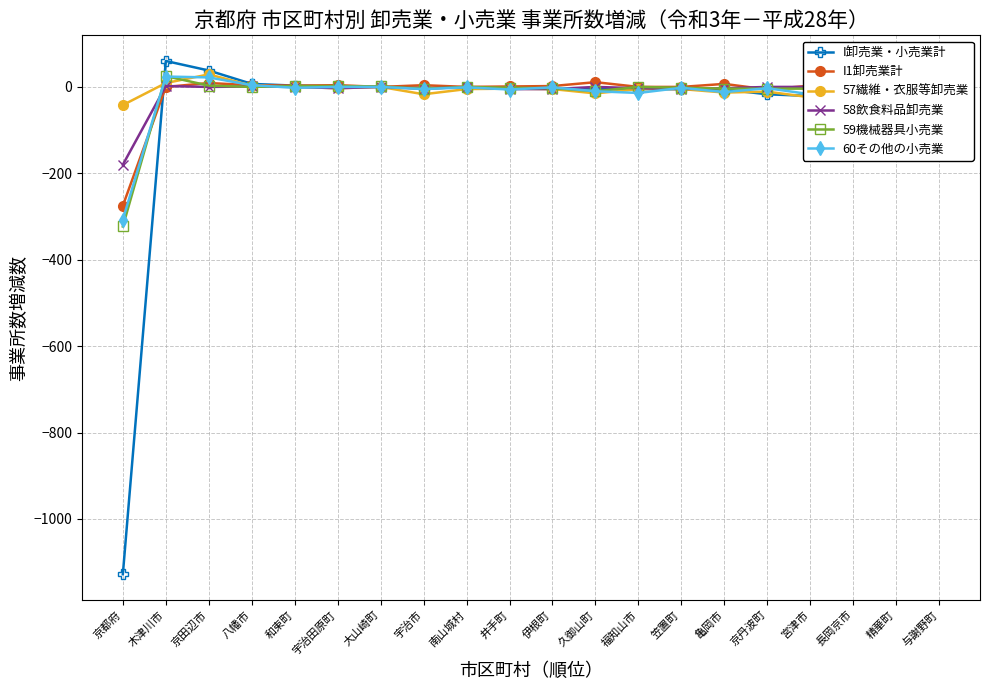

Which series has the largest range (max minus min)?

I卸売業・小売業計